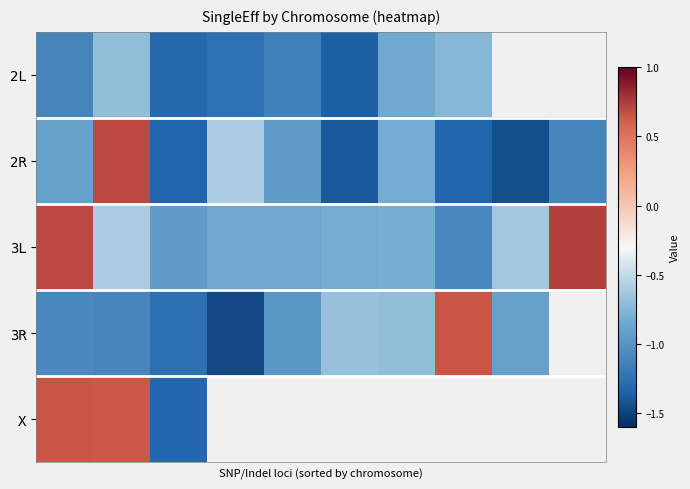

Count the number of categories in the chart.

10